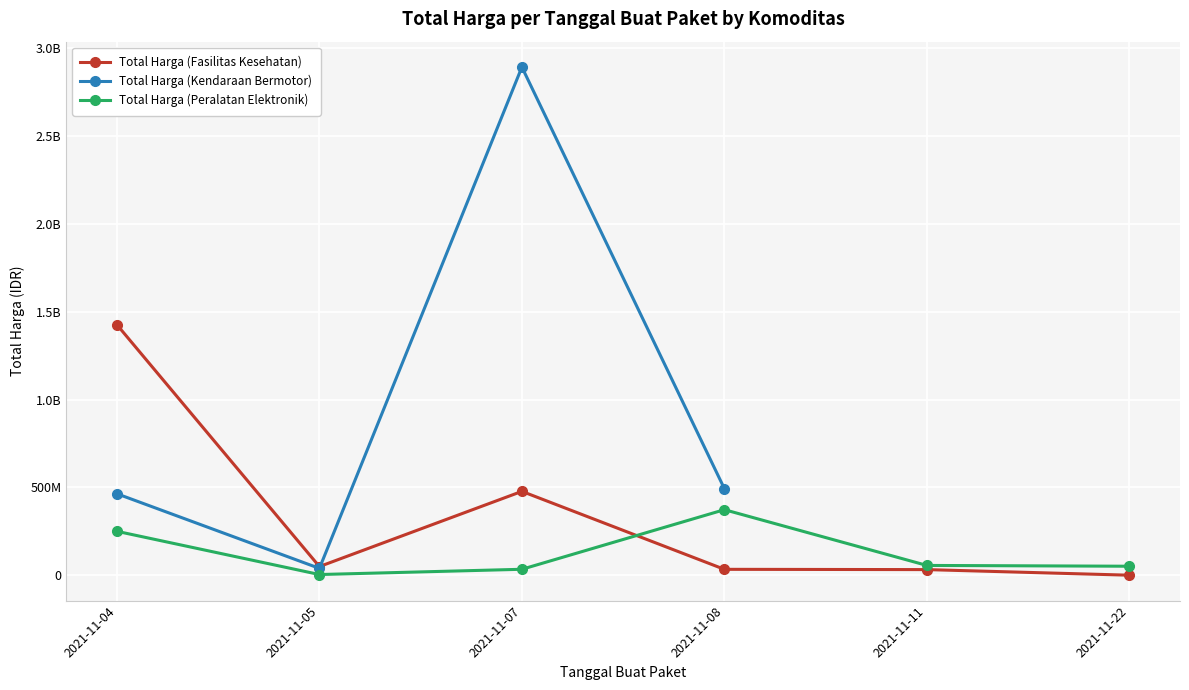

Between which two adjacent categories do Total Harga (Kendaraan Bermotor) and Total Harga (Fasilitas Kesehatan) first intersect?

2021-11-05 and 2021-11-07